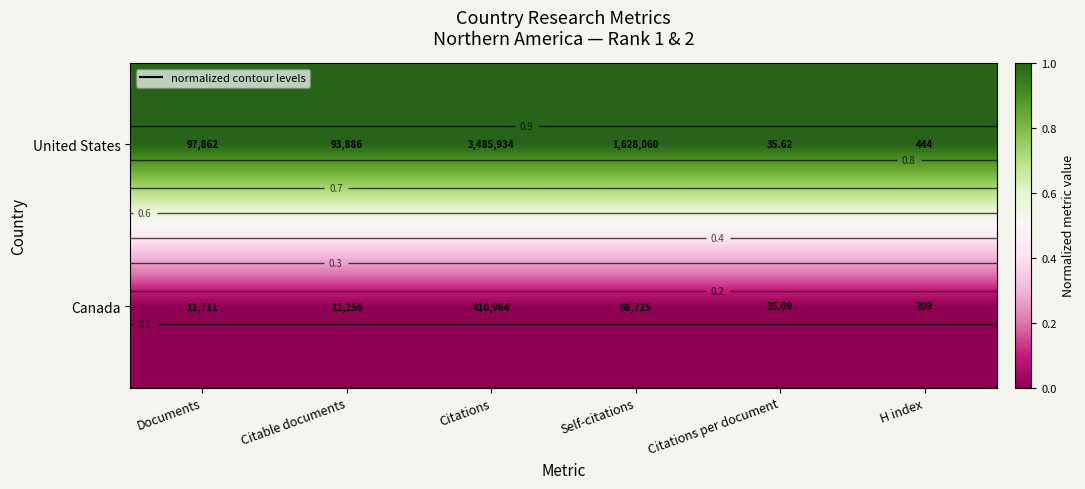

Between Self-citations and Citations, which is larger?

Self-citations